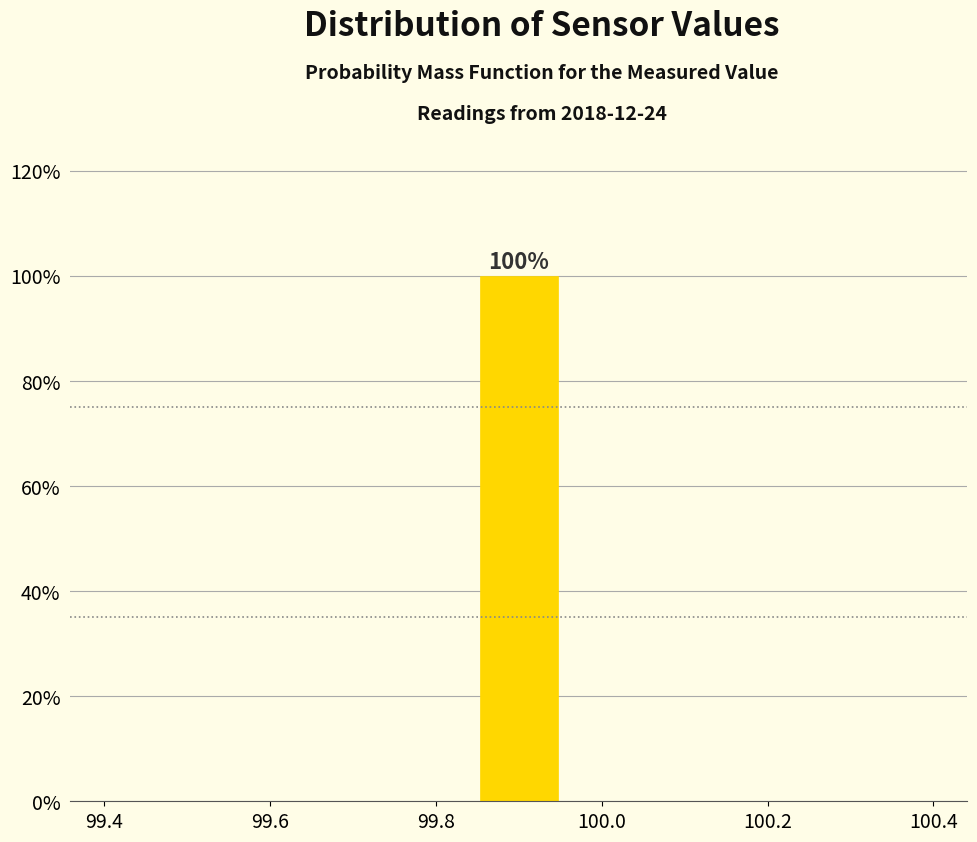

Over which range of the x-axis is the bar tallest?

99.84 to 99.96